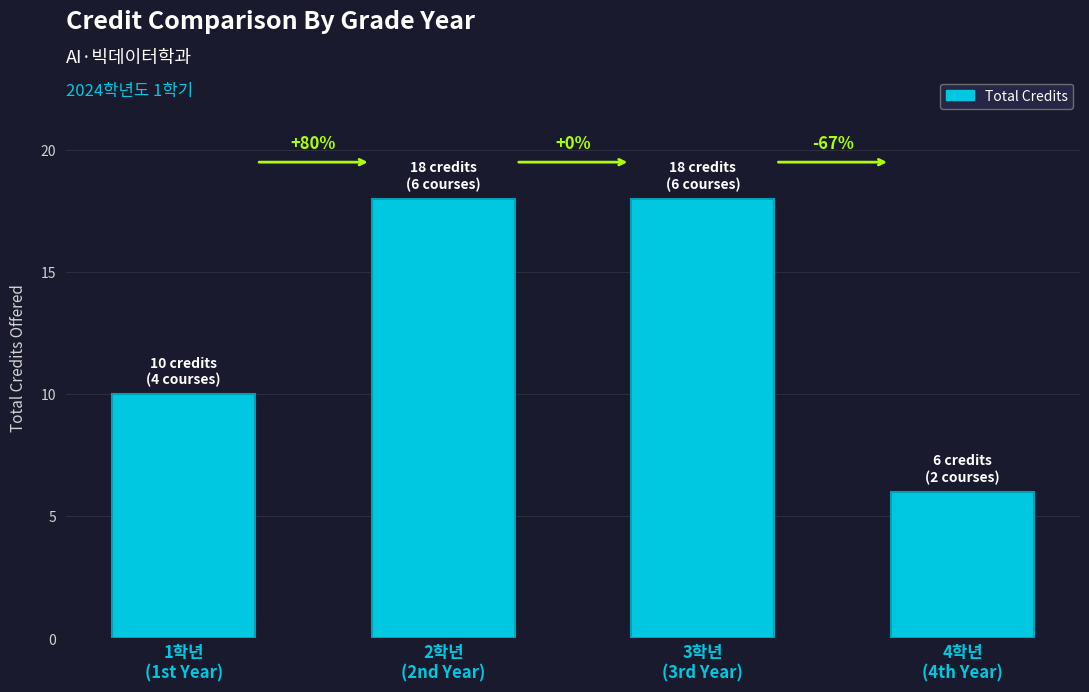

Reading left to right, list all the values displayed in this chart.

10	18	18	6